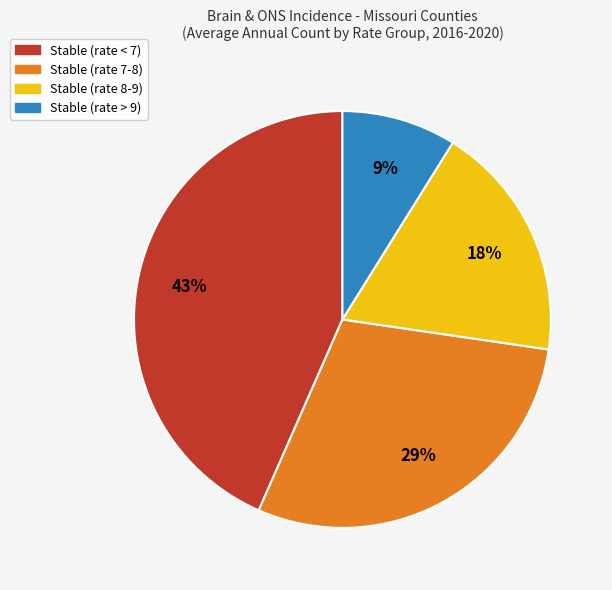

Is it true that Stable (rate < 7) is 43% of the pie?

True